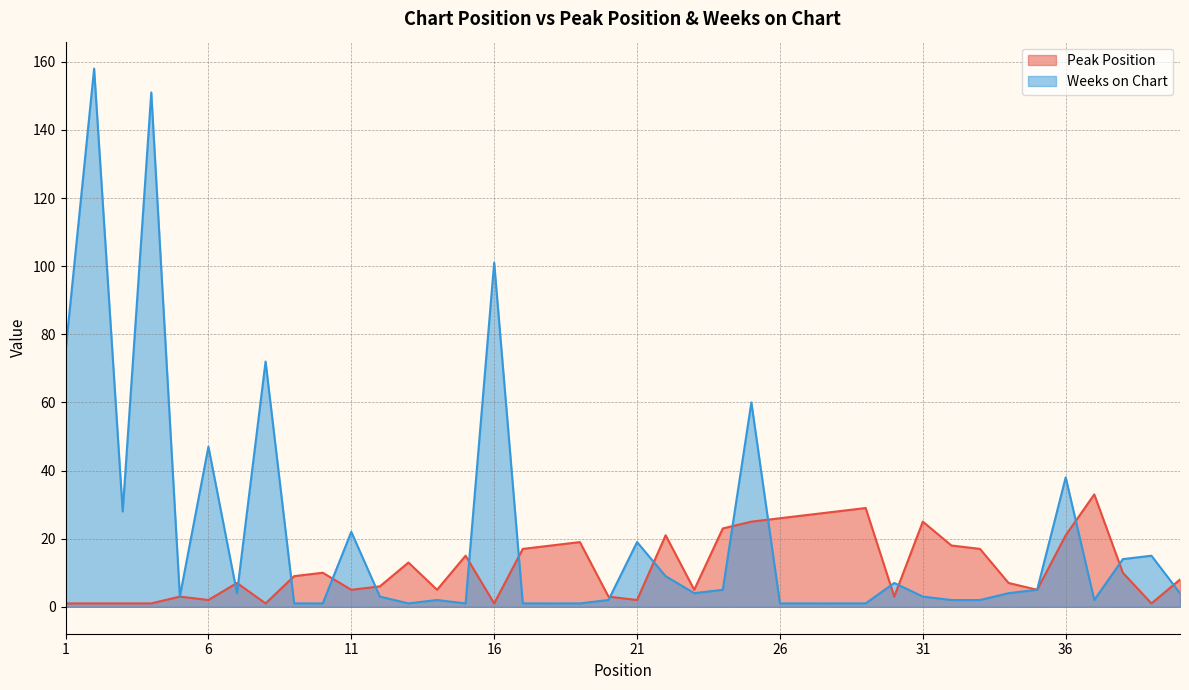

True or false: Weeks on Chart and Peak Position intersect in this chart.

True